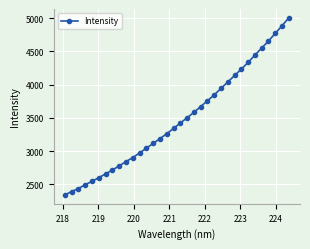

What is the smallest value displayed?

2343.0